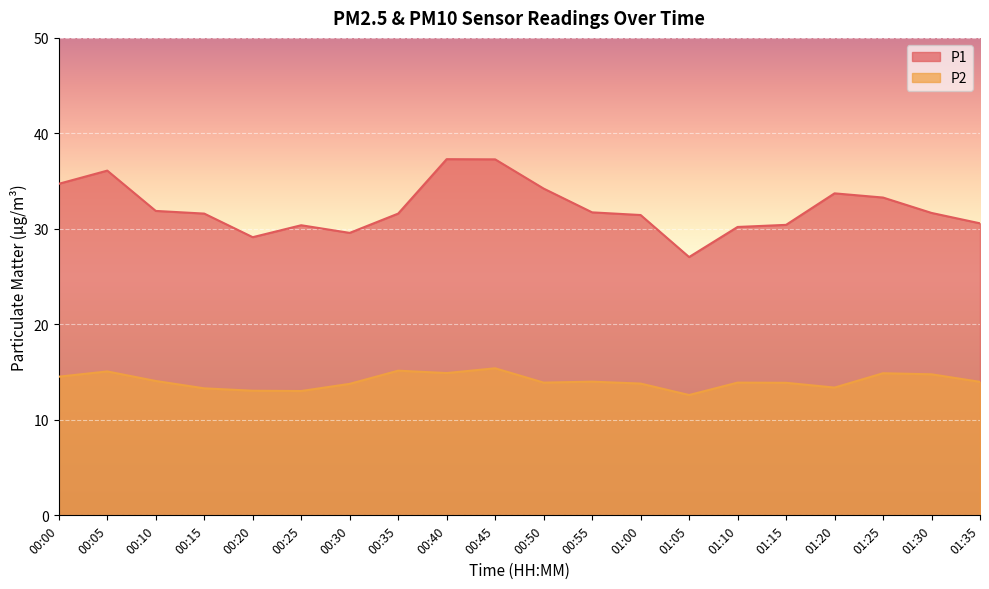

What is the label of the 18th point from the left?

01:25